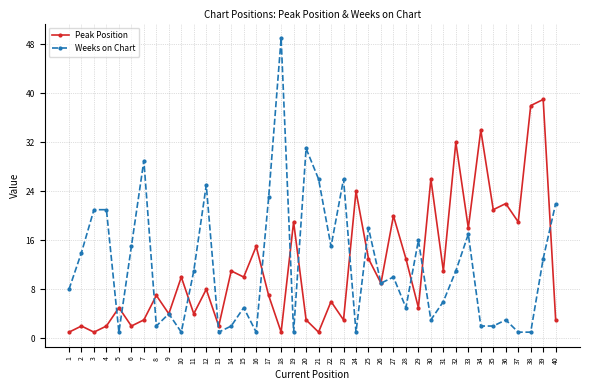

What is the value of the Weeks on Chart point at the 13th from the left?

1